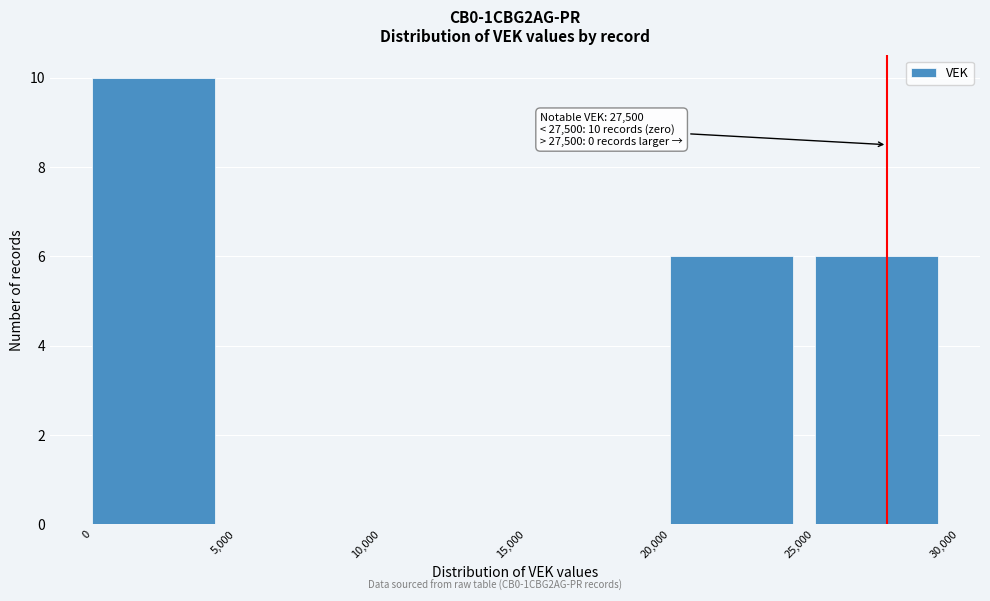

Over which range of the x-axis is the bar tallest?

0 to 5,000